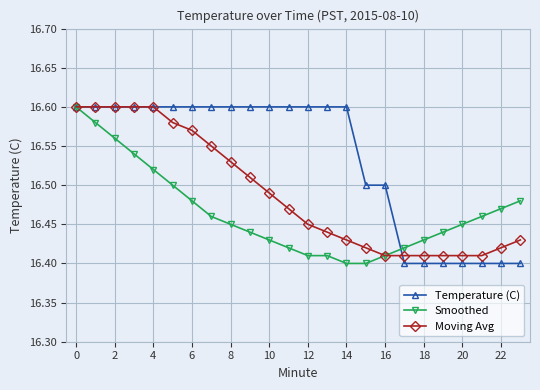

Count the Temperature (C) values in the range 16 to 17.

24